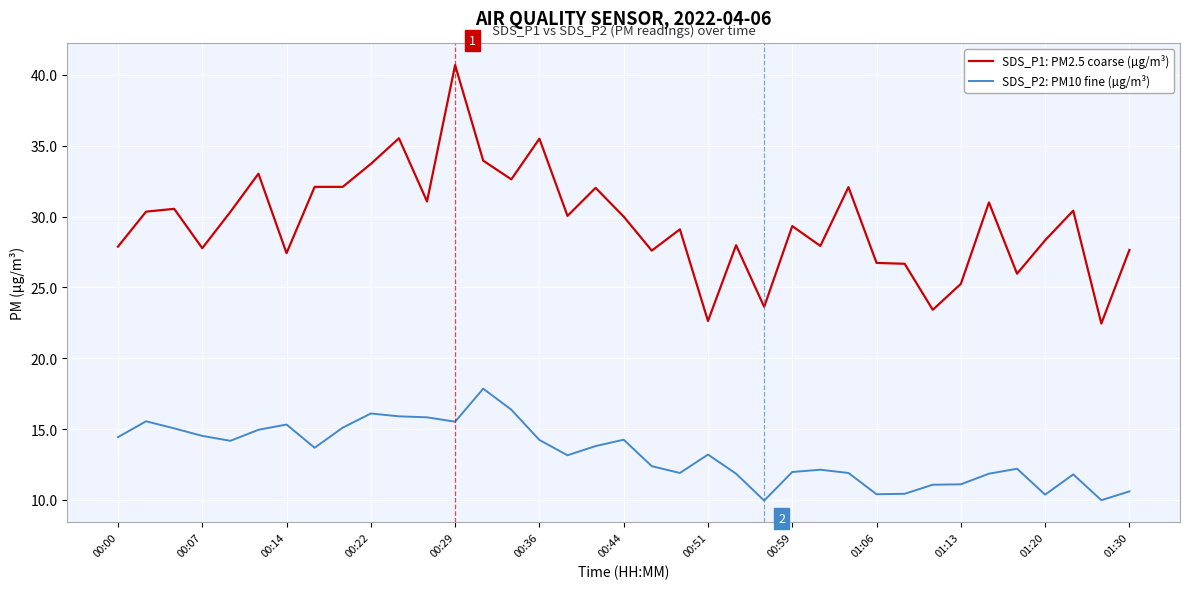

What are all the series names shown in the legend?

SDS_P1: PM2.5 coarse (µg/m³), SDS_P2: PM10 fine (µg/m³)